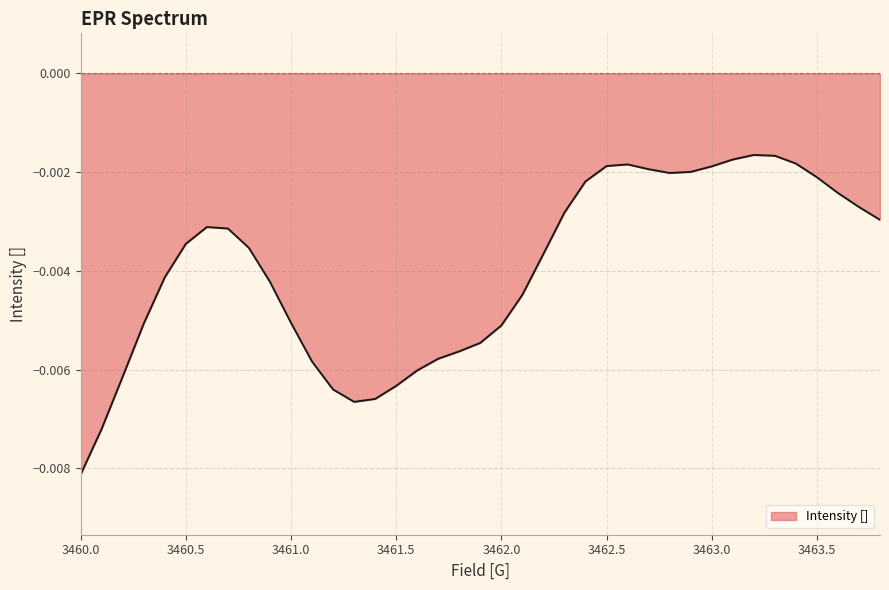

What is the sum of all values?

-0.2